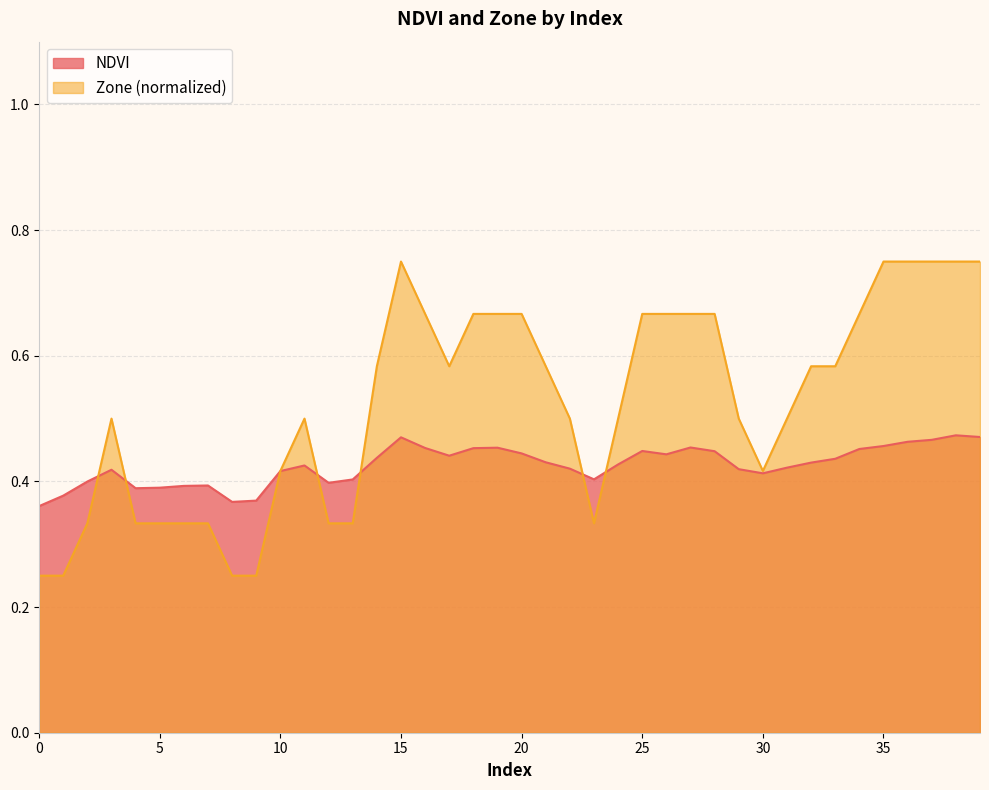

Which series ends up on top after the final intersection of Zone and NDVI?

Zone